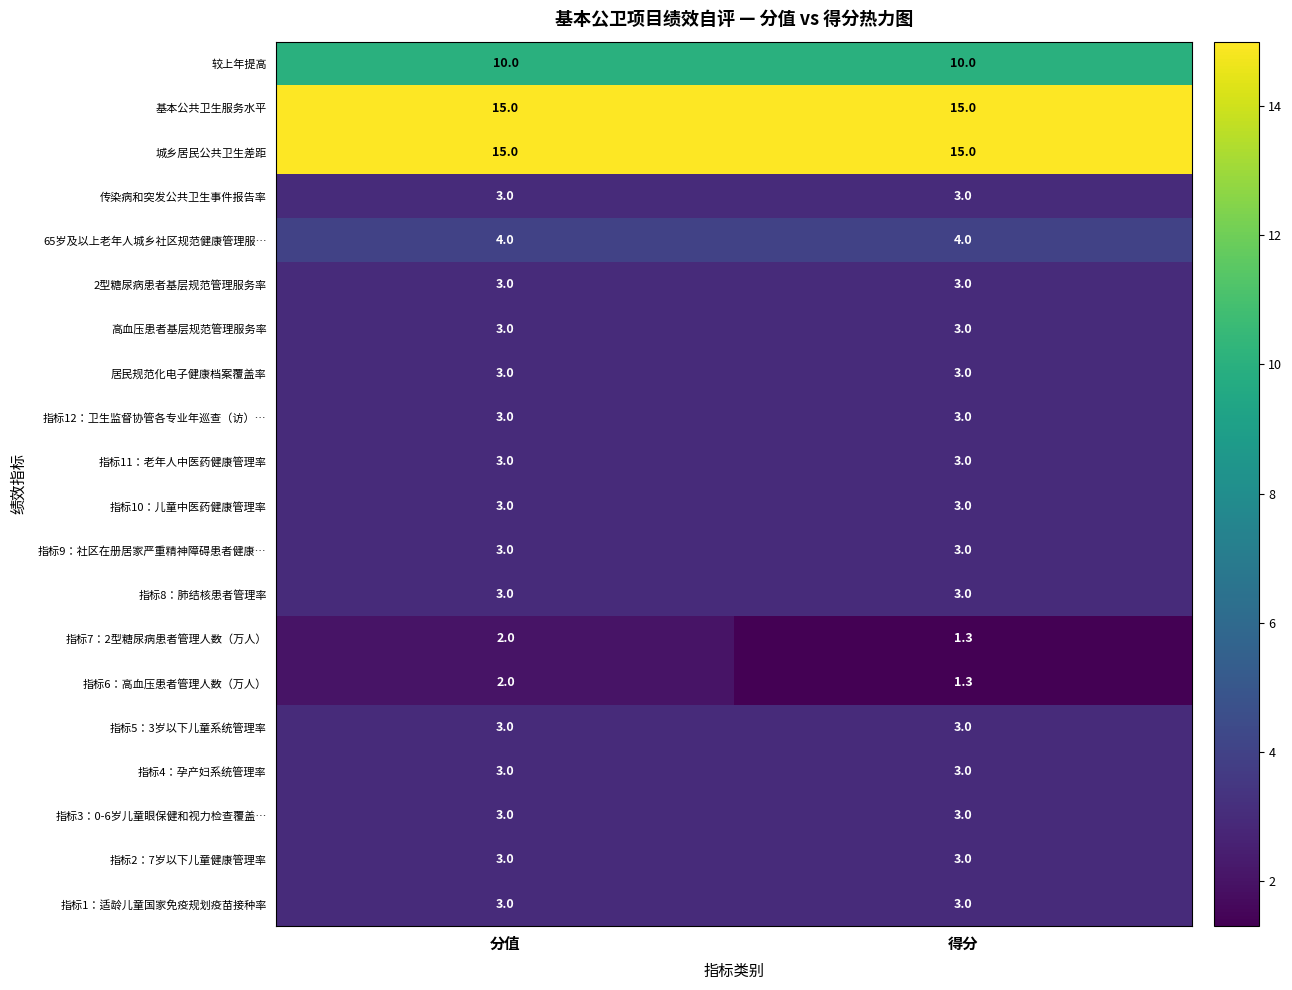

At how many categories does at least one series exceed 11?

2